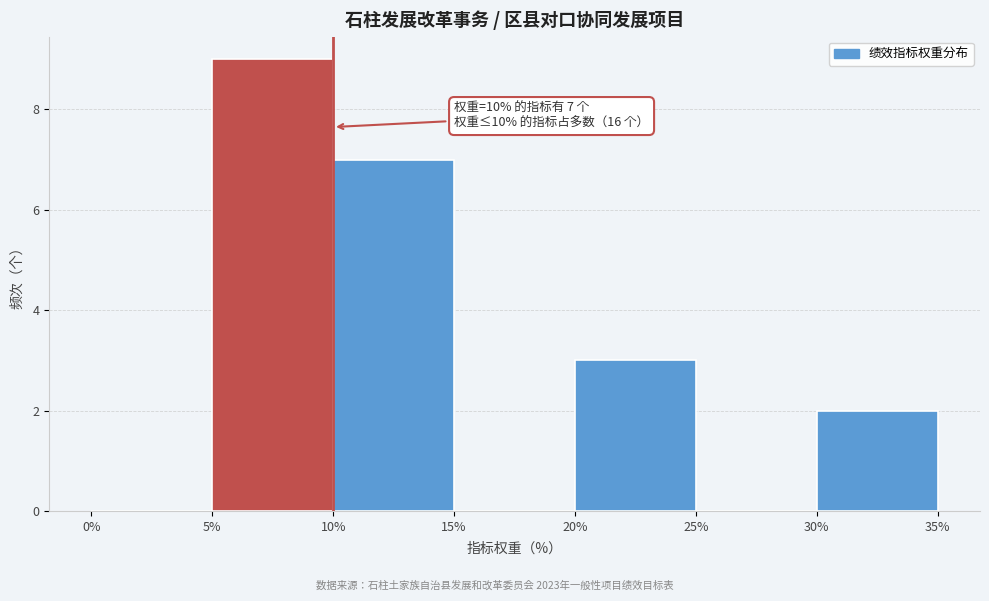

Which range on the x-axis has the tallest bar?

5% to 10%